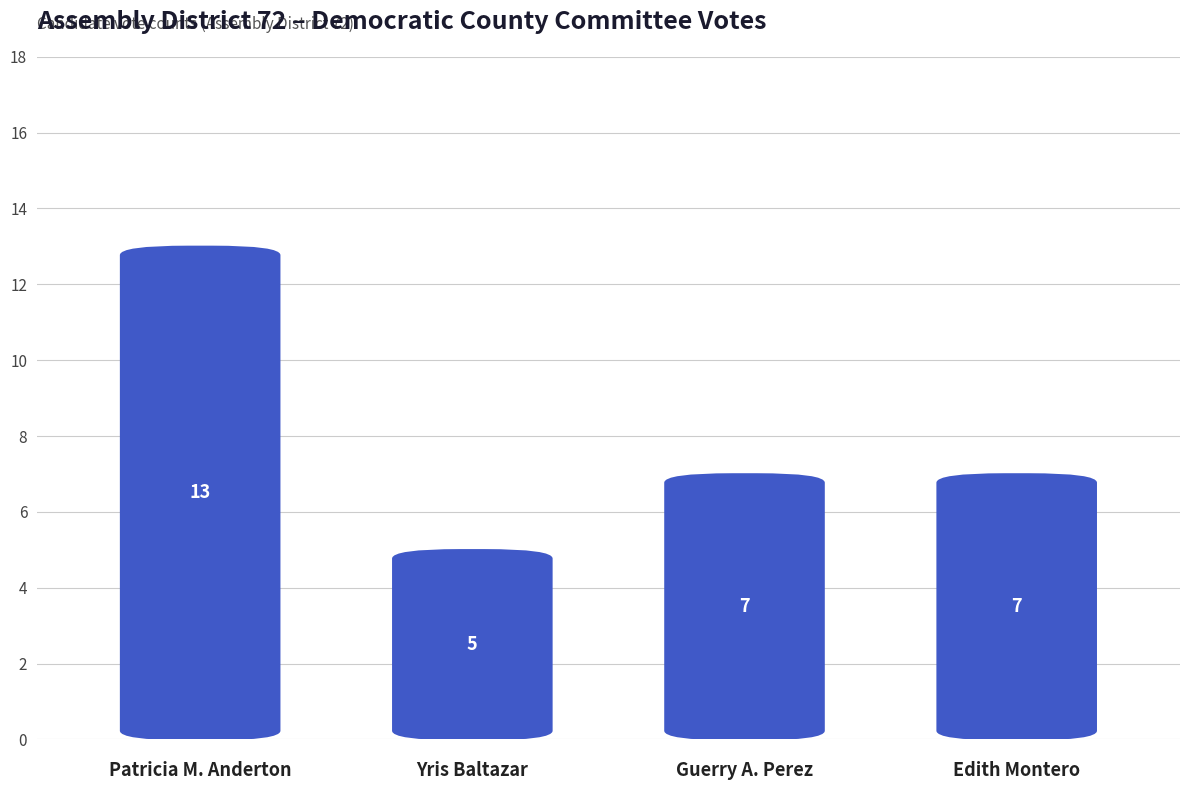

How many data points does each series have?

4